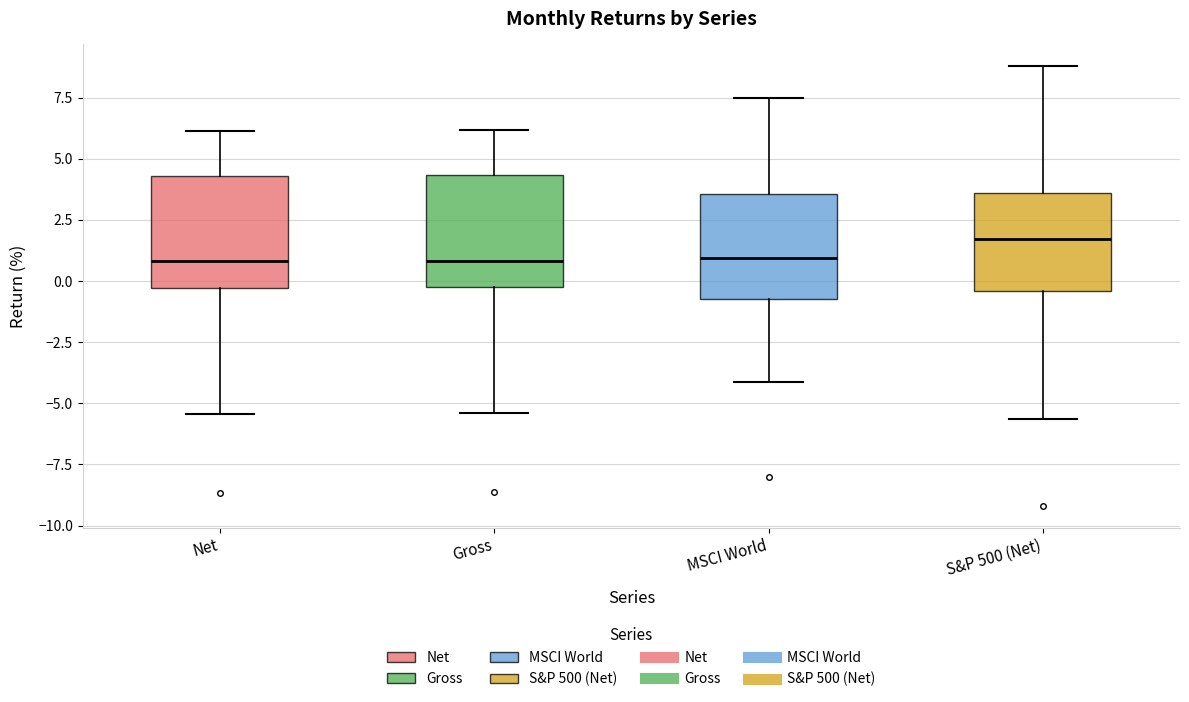

Reading left to right, transcribe this box plot: for each box, give where its median line is, the range the box spans, and where its two whiskers end, as read against the y-axis. The values are not printed on the chart, so give them approximately, as read against the axis.

Net: median 1.0, box -0.5 to 4.5, whiskers -5.5 to 6.0
Gross: median 1.0, box 0.0 to 4.5, whiskers -5.5 to 6.0
MSCI World: median 1.0, box -0.5 to 3.5, whiskers -4.0 to 7.5
S&P 500 (Net): median 1.5, box -0.5 to 3.5, whiskers -5.5 to 9.0